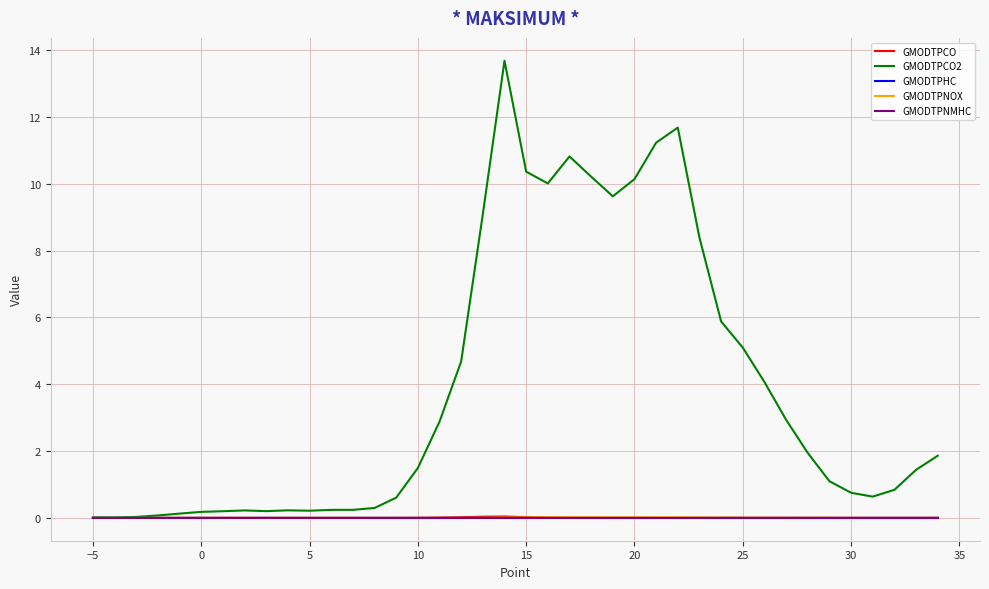

True or false: GMODTPCO and GMODTPNMHC cross at least once.

False